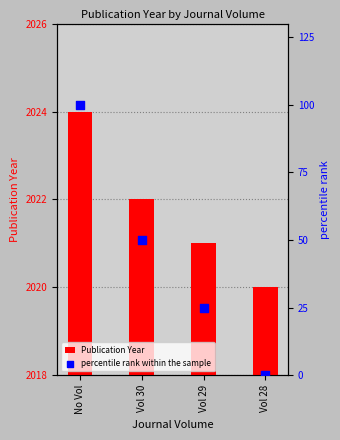

At how many categories does at least one series exceed 629?

4